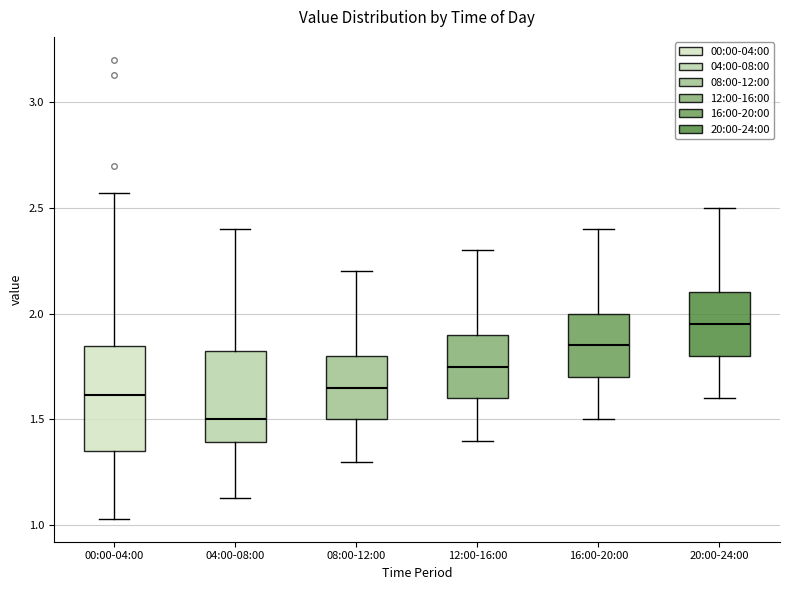

Reading left to right, transcribe this box plot: for each box, give where its median line is, the range the box spans, and where its two whiskers end, as read against the y-axis. The values are not printed on the chart, so give them approximately, as read against the axis.

00:00-04:00: median 1.60, box 1.35 to 1.85, whiskers 1.05 to 2.55
04:00-08:00: median 1.50, box 1.40 to 1.85, whiskers 1.15 to 2.40
08:00-12:00: median 1.65, box 1.50 to 1.80, whiskers 1.30 to 2.20
12:00-16:00: median 1.75, box 1.60 to 1.90, whiskers 1.40 to 2.30
16:00-20:00: median 1.85, box 1.70 to 2.00, whiskers 1.50 to 2.40
20:00-24:00: median 1.95, box 1.80 to 2.10, whiskers 1.60 to 2.50